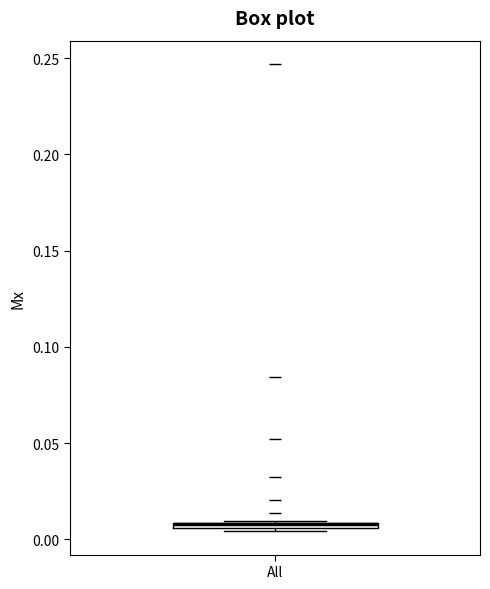

Where is the lower edge of the box for All on the y-axis? The values are not printed on the chart, so give them approximately, as read against the axis.

0.005